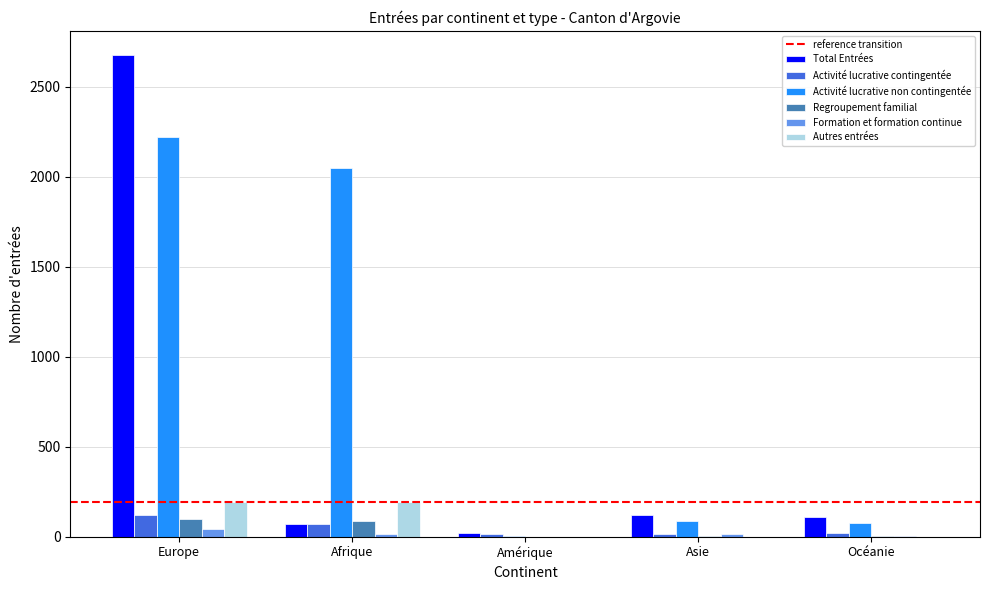

Which series has the largest total across all categories?

Activité lucrative non contingentée